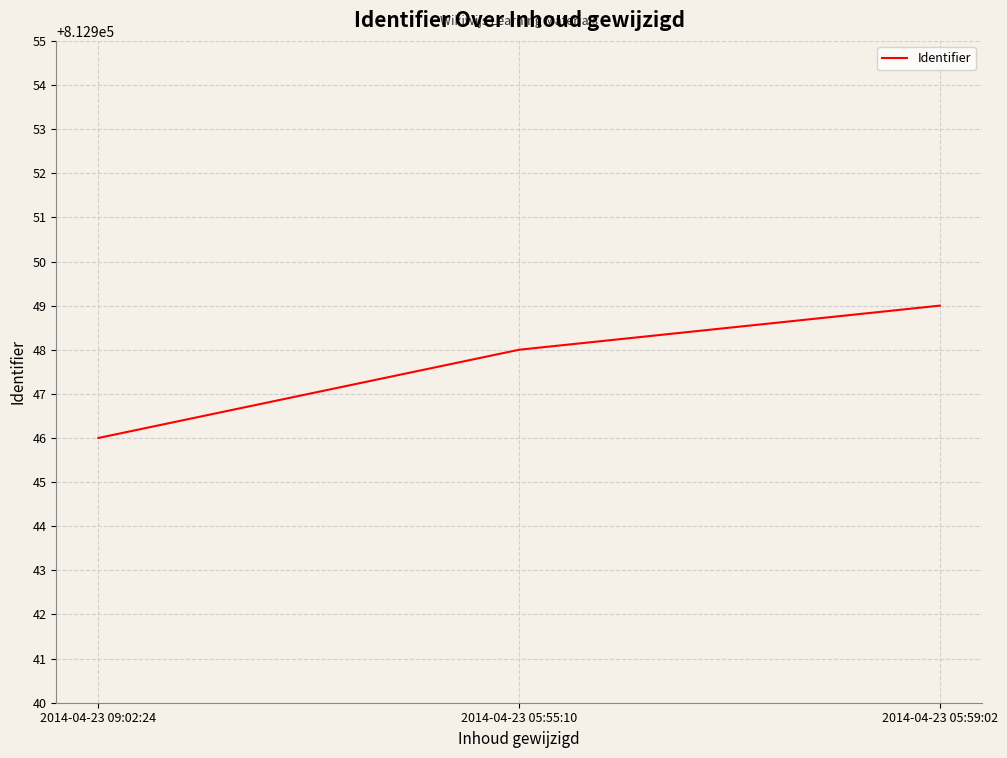

What value does the data have at 2014-04-23 05:55:10?

812948